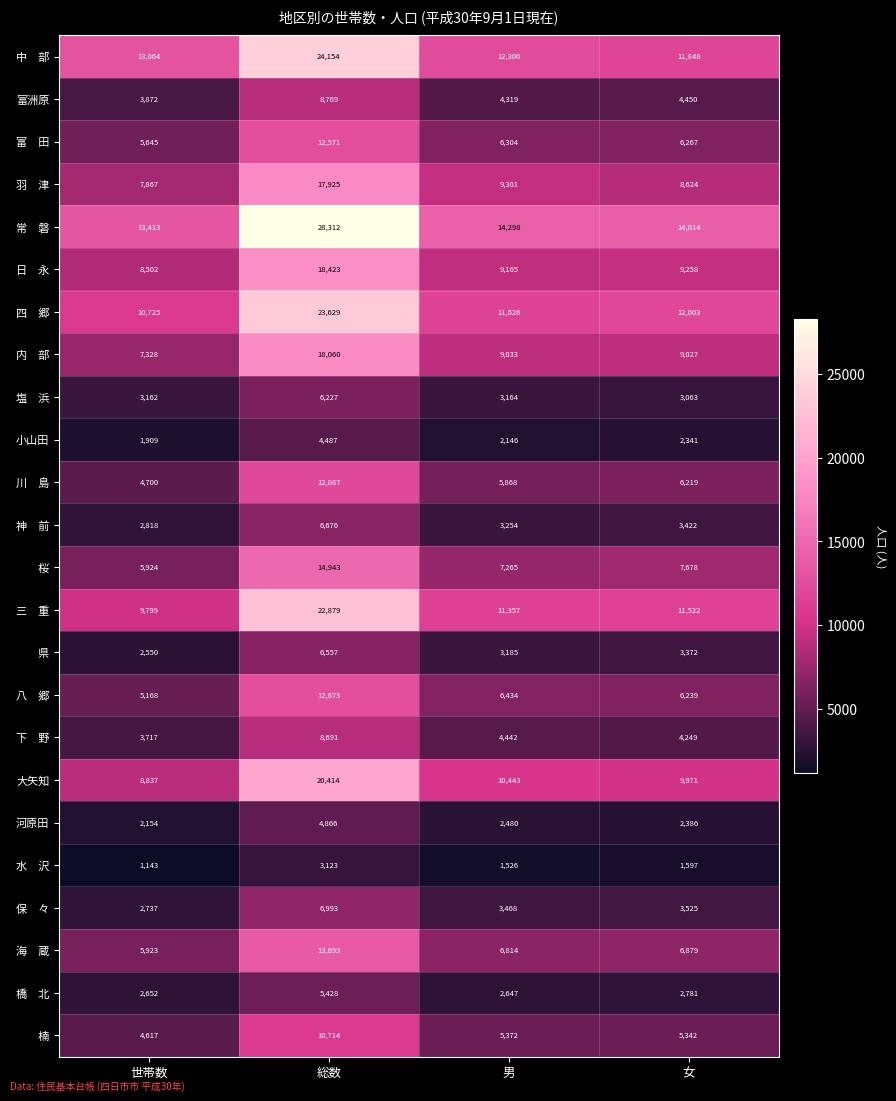

The 大矢知 series shows 17747 at 女. True or false?

False